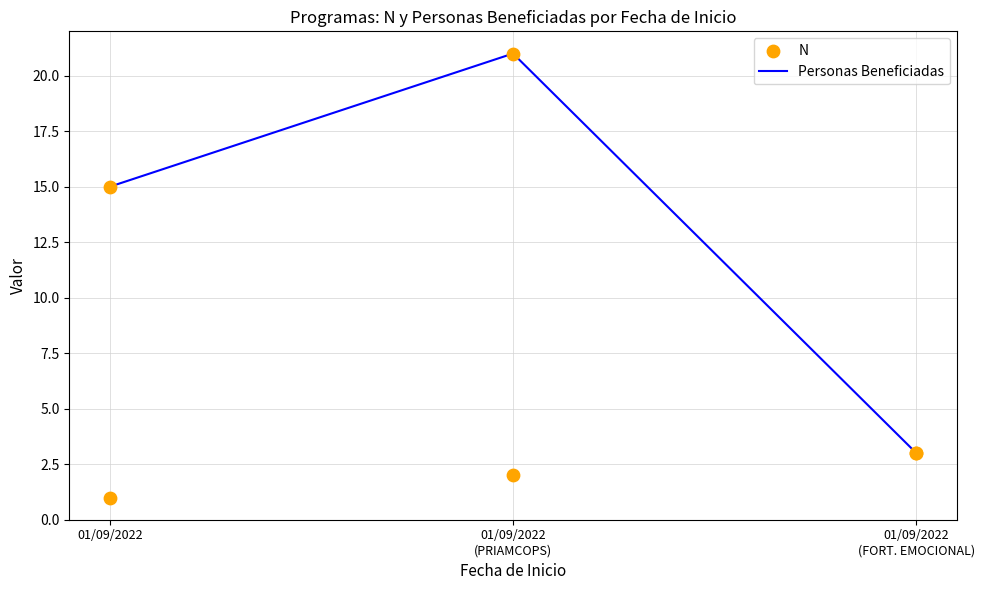

Is the value of N at 01/09/2022
(PRIAMCOPS) greater than the value of Personas Beneficiadas at 01/09/2022
(FORT. EMOCIONAL)?

No